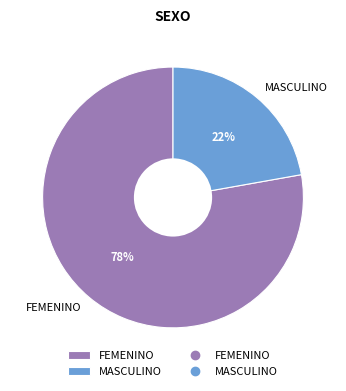

To the nearest percent, what portion does MASCULINO represent?

22%